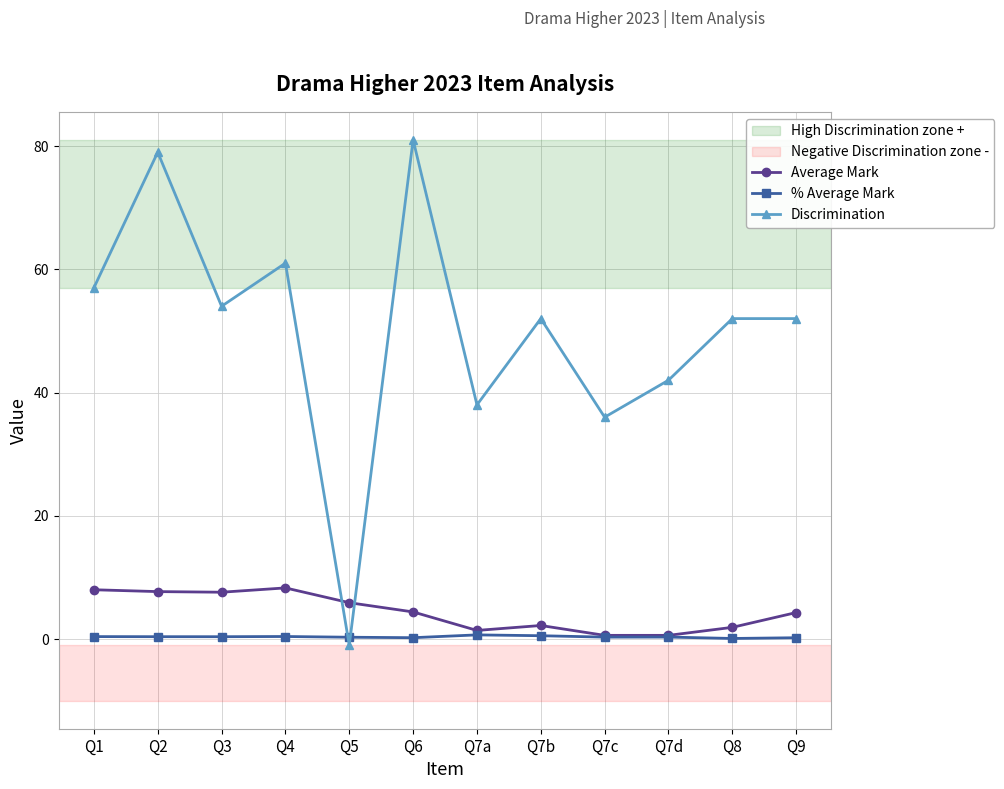

Which series has the largest total across all categories?

Discrimination